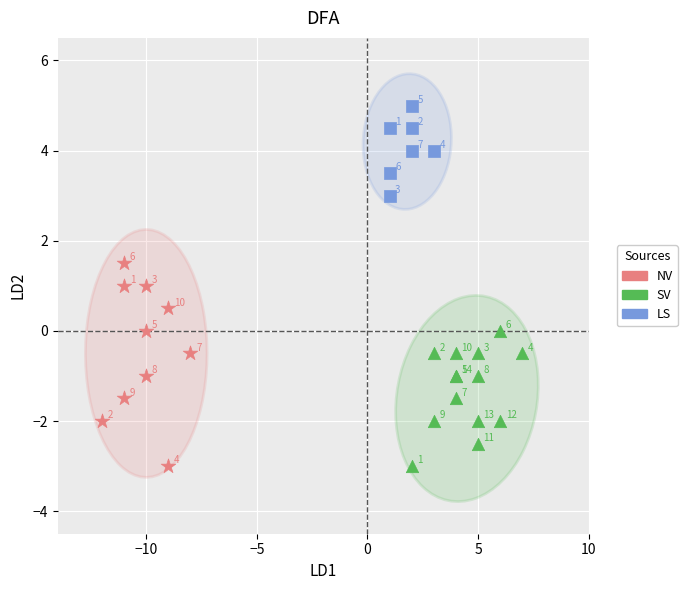

Which series reaches the maximum Y coordinate?

LS